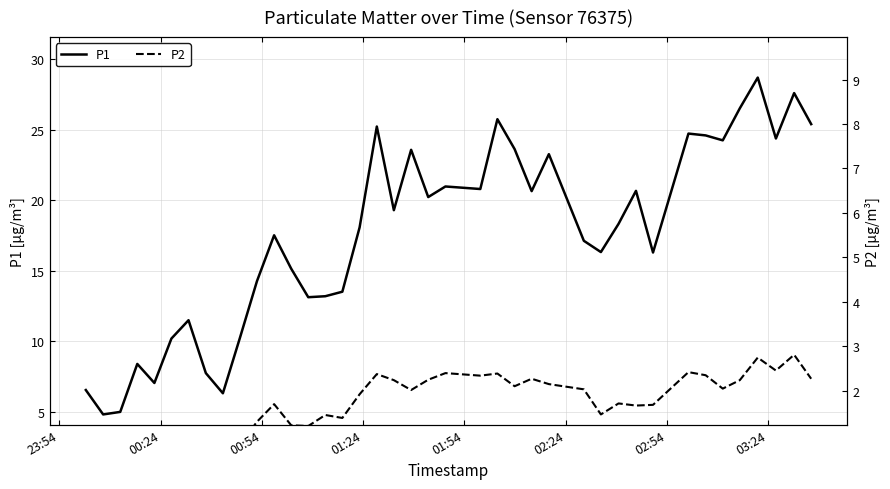

List the series in order of their peak value, highest first.

P1, P2